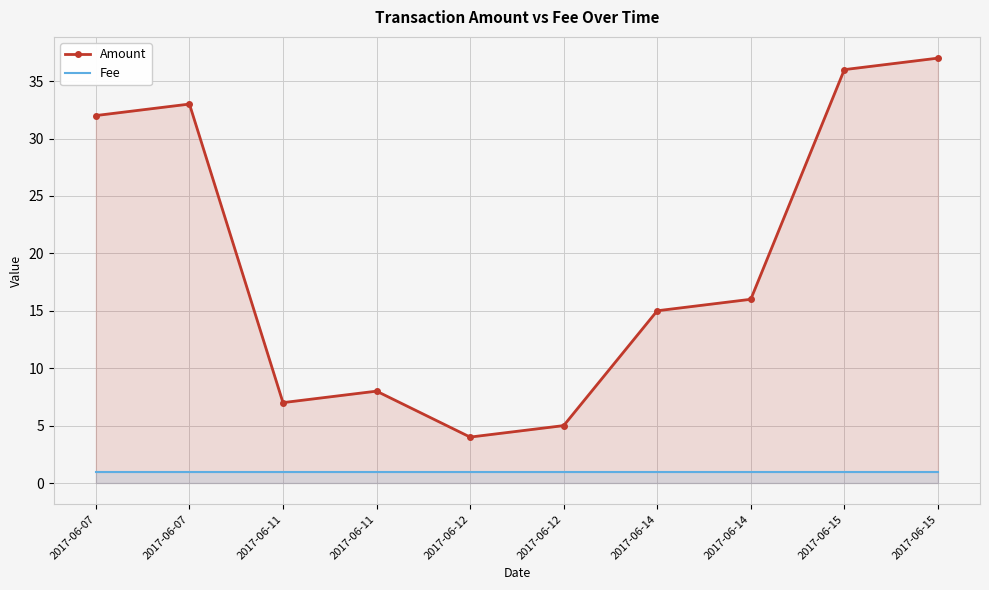

How many lines are shown in the chart?

2